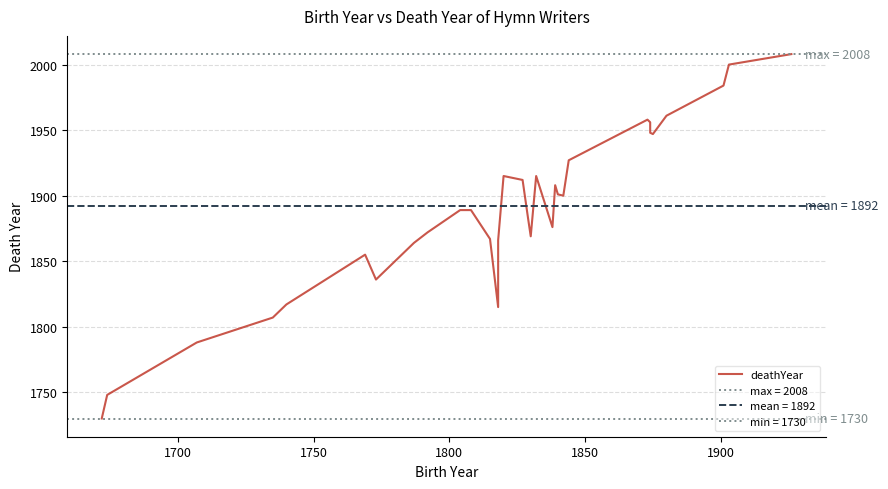

Count the number of values greater than 1900.

18